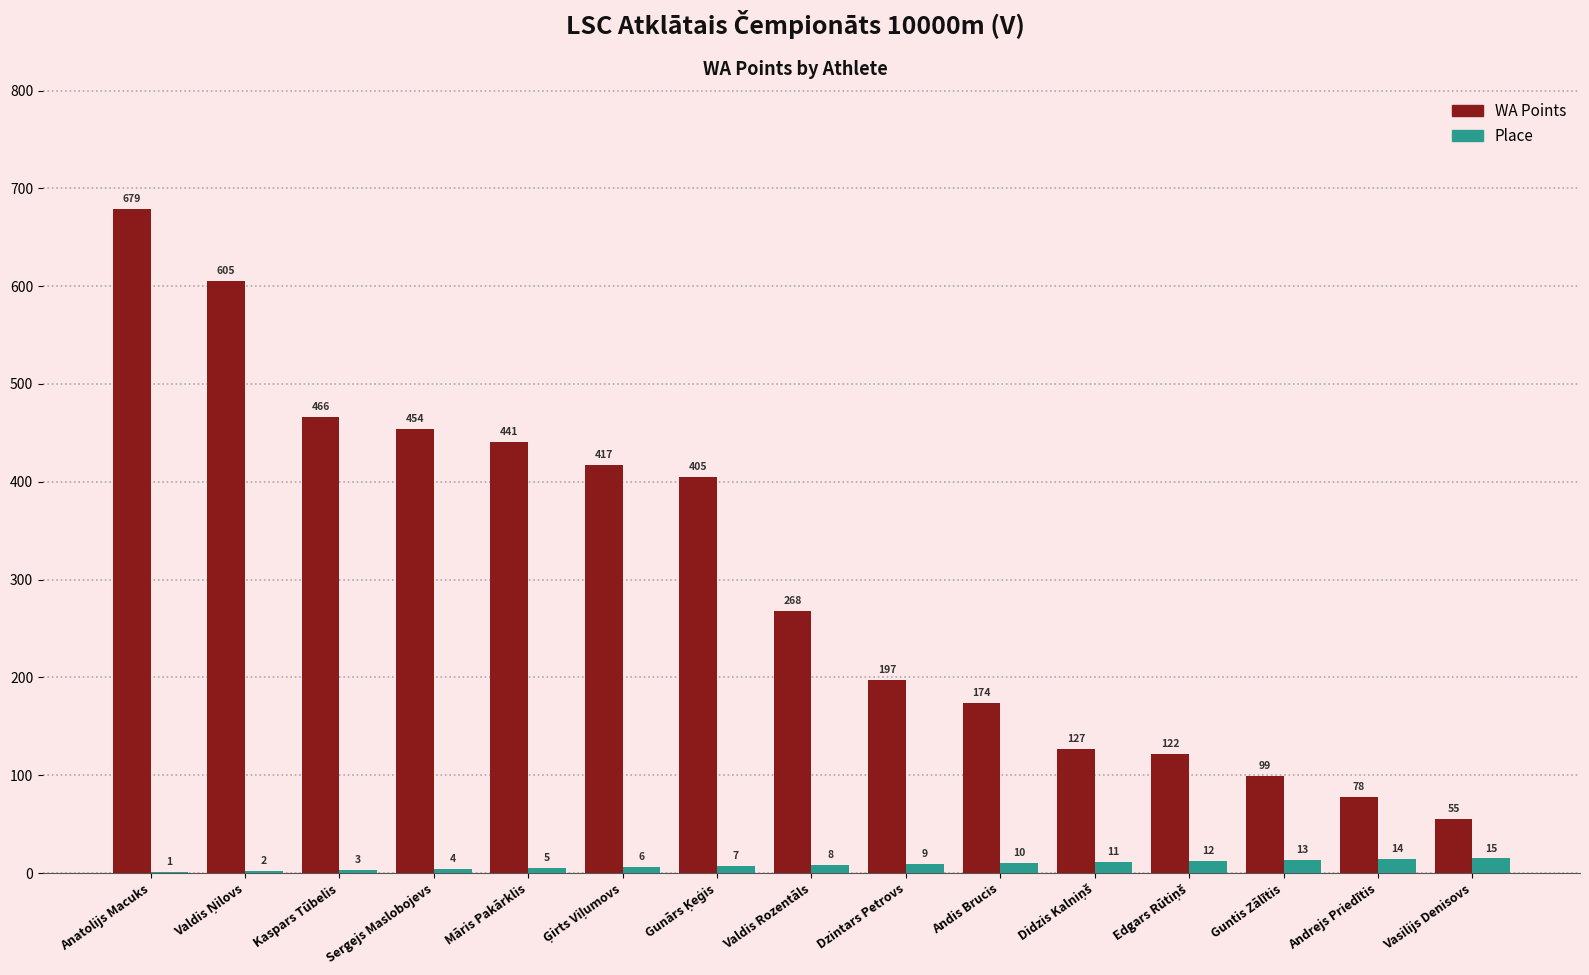

What is the sum of all Place values?

120